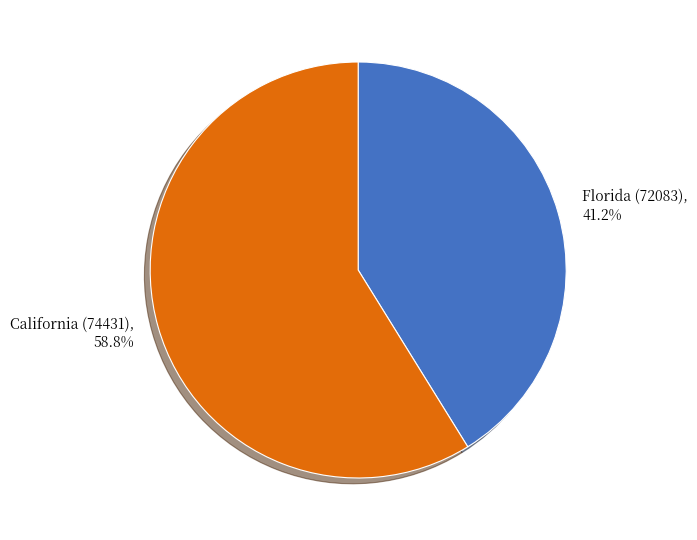

What percentage do Florida (72083) and California (74431) together represent?

100.0%